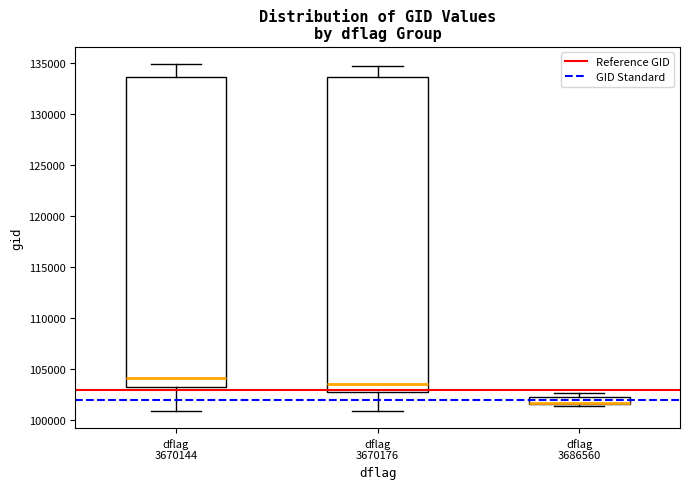

Where is the upper edge of the box for dflag 3670176 on the y-axis? The values are not printed on the chart, so give them approximately, as read against the axis.

133500